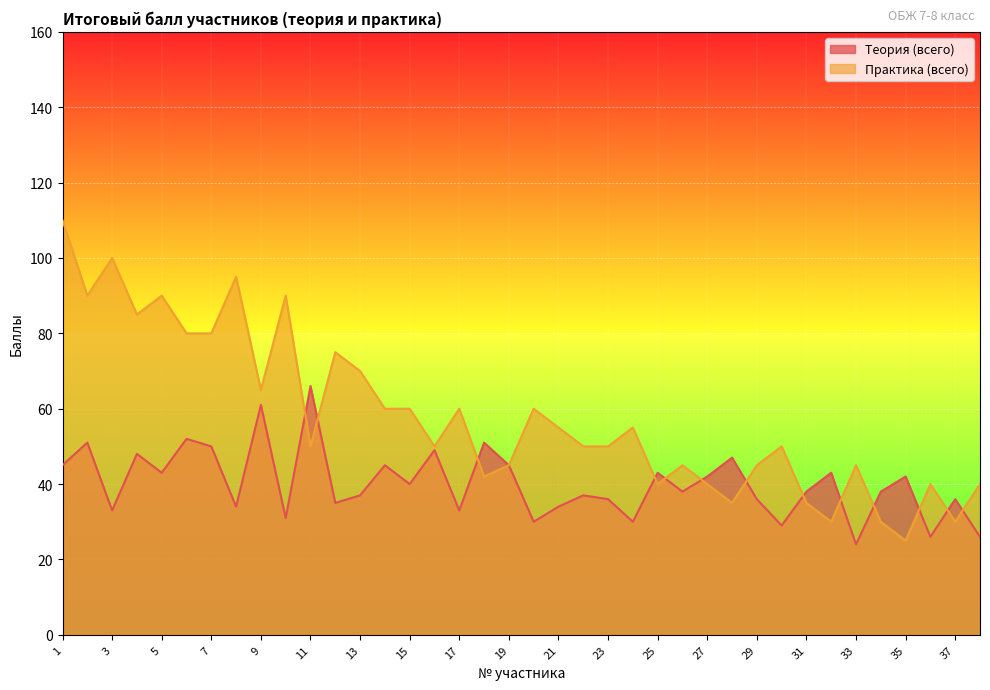

What is the sum of the Теория (всего) values at 17 and 14?

78